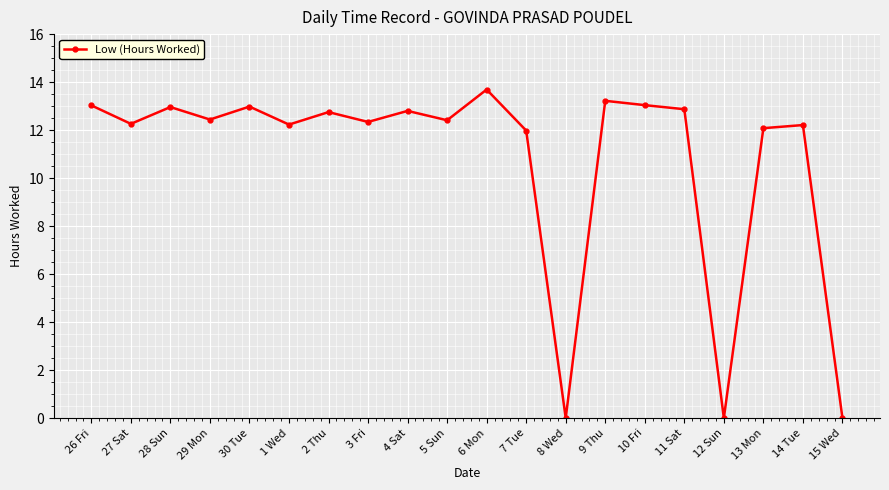

What is the label of the 16th point from the right?

30 Tue